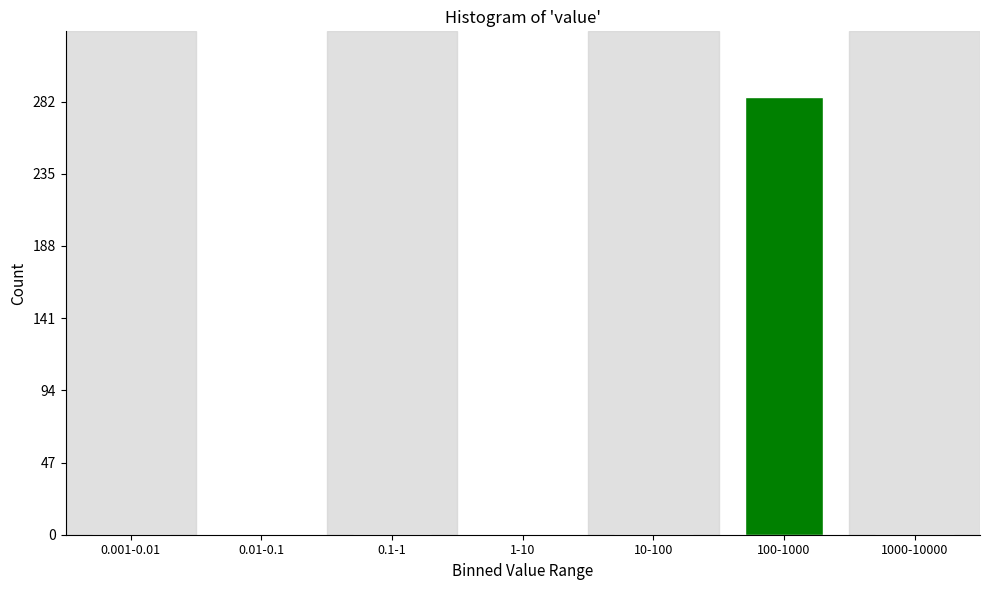

Reading right to left, list all the values displayed in this chart.

1000-10000=0	100-1000=285	10-100=0	1-10=0	0.1-1=0	0.01-0.1=0	0.001-0.01=0